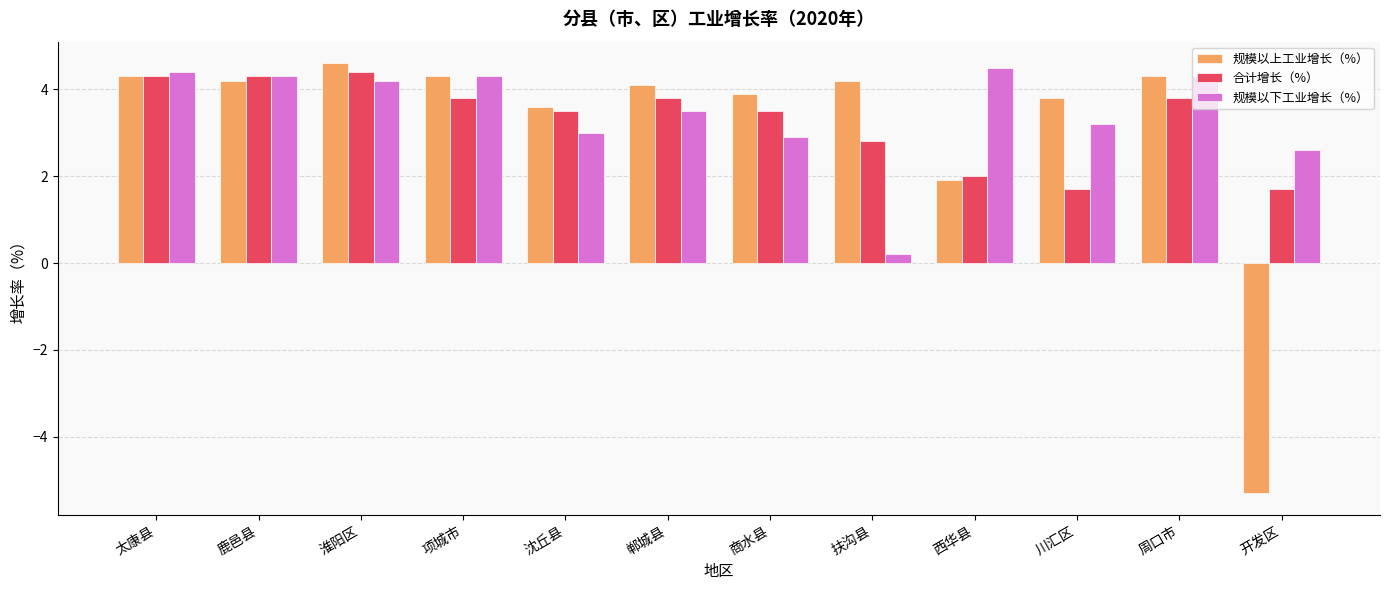

What is the sum of all 合计增长（%） values?

39.6